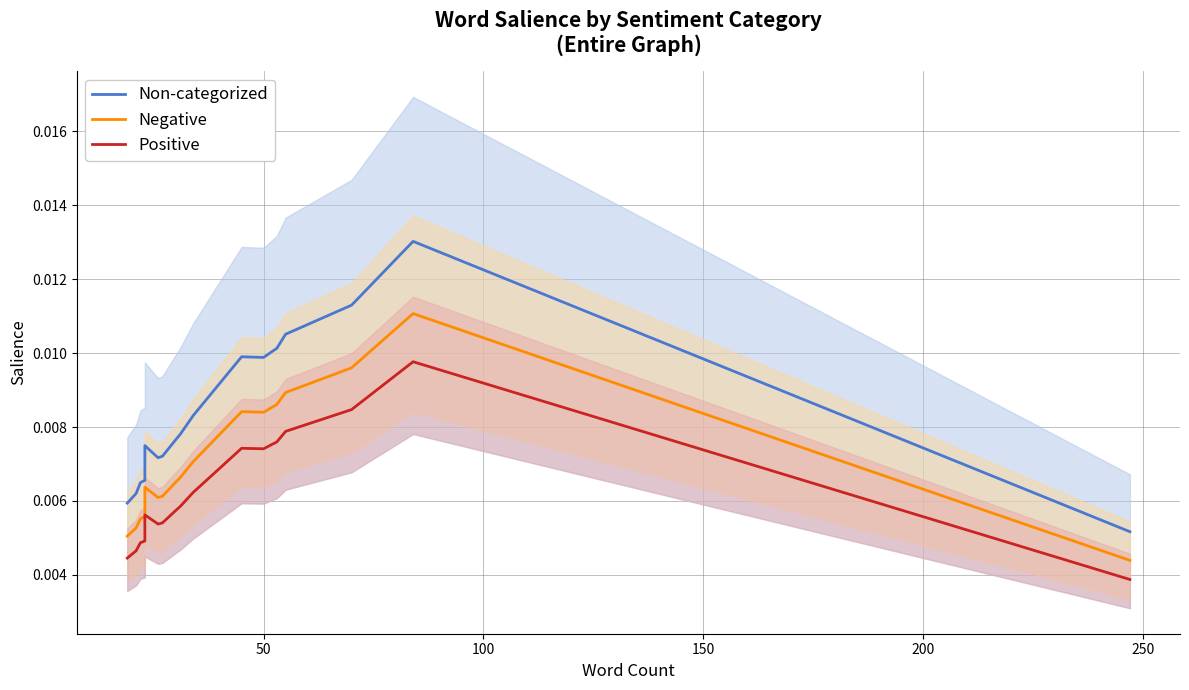

How many data points does each series have?

20